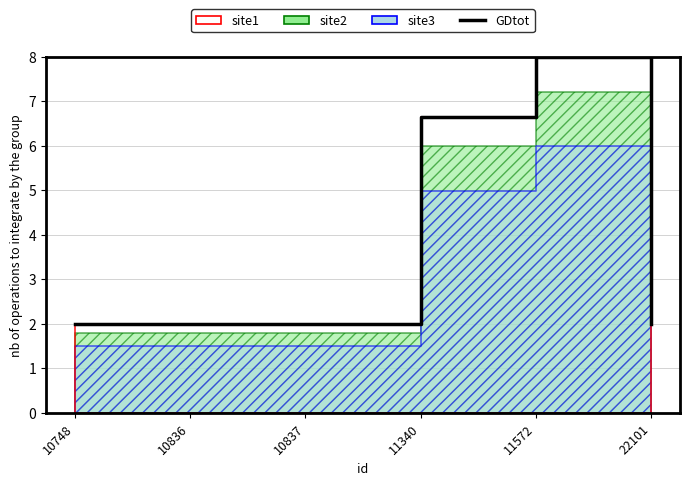

Between 10748 and 10836, which is larger?

10748